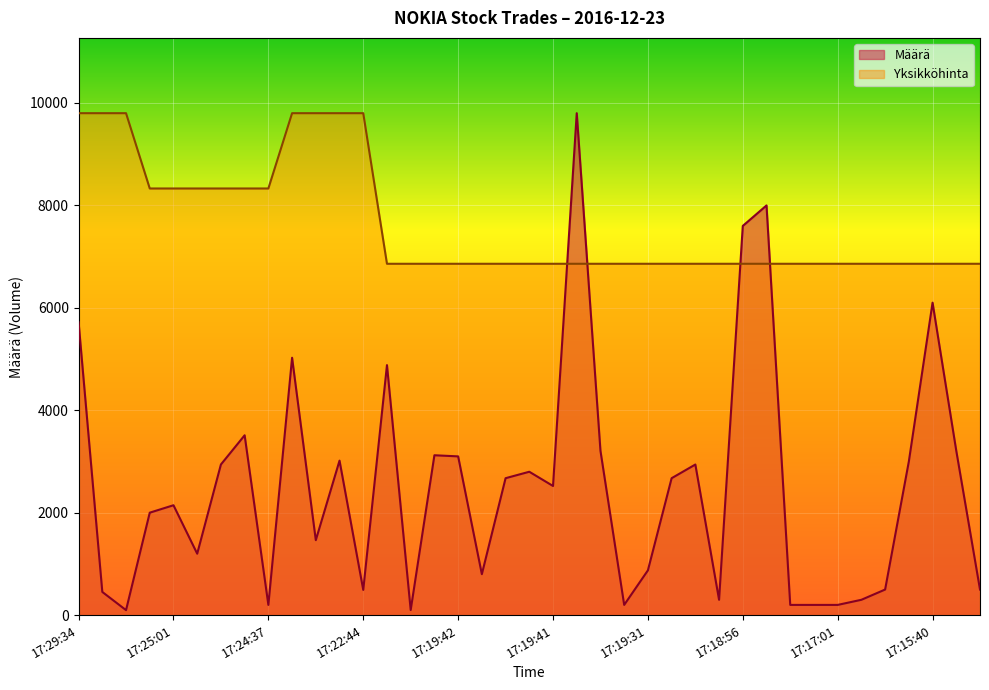

What is the total value across all series at 17:17:01?

7060.7